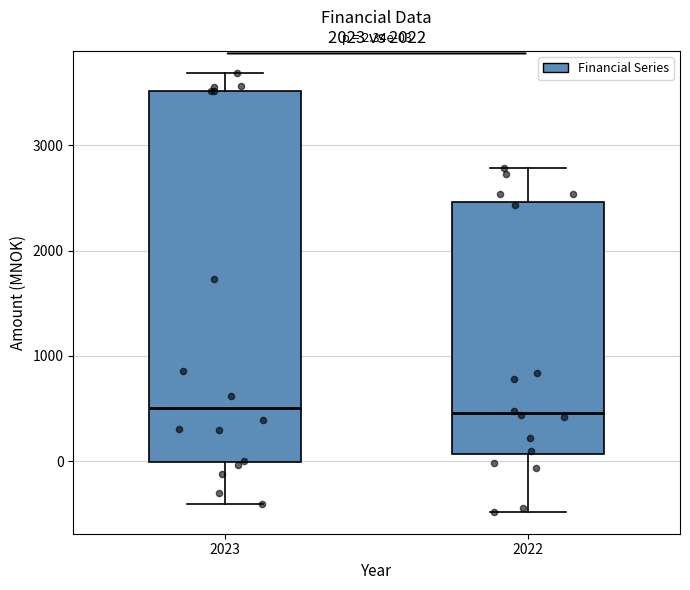

Which box is the tallest, from its lower edge to its upper edge?

2023